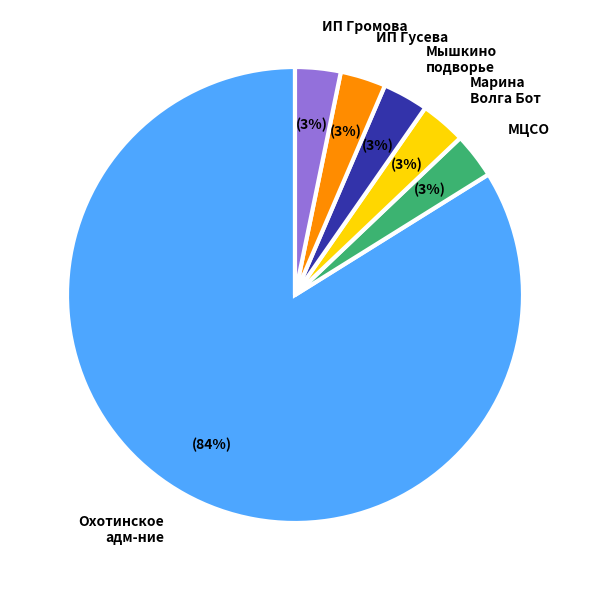

Do Марина Волга Бот and Охотинское адм-ние together represent more than half of the pie?

Yes